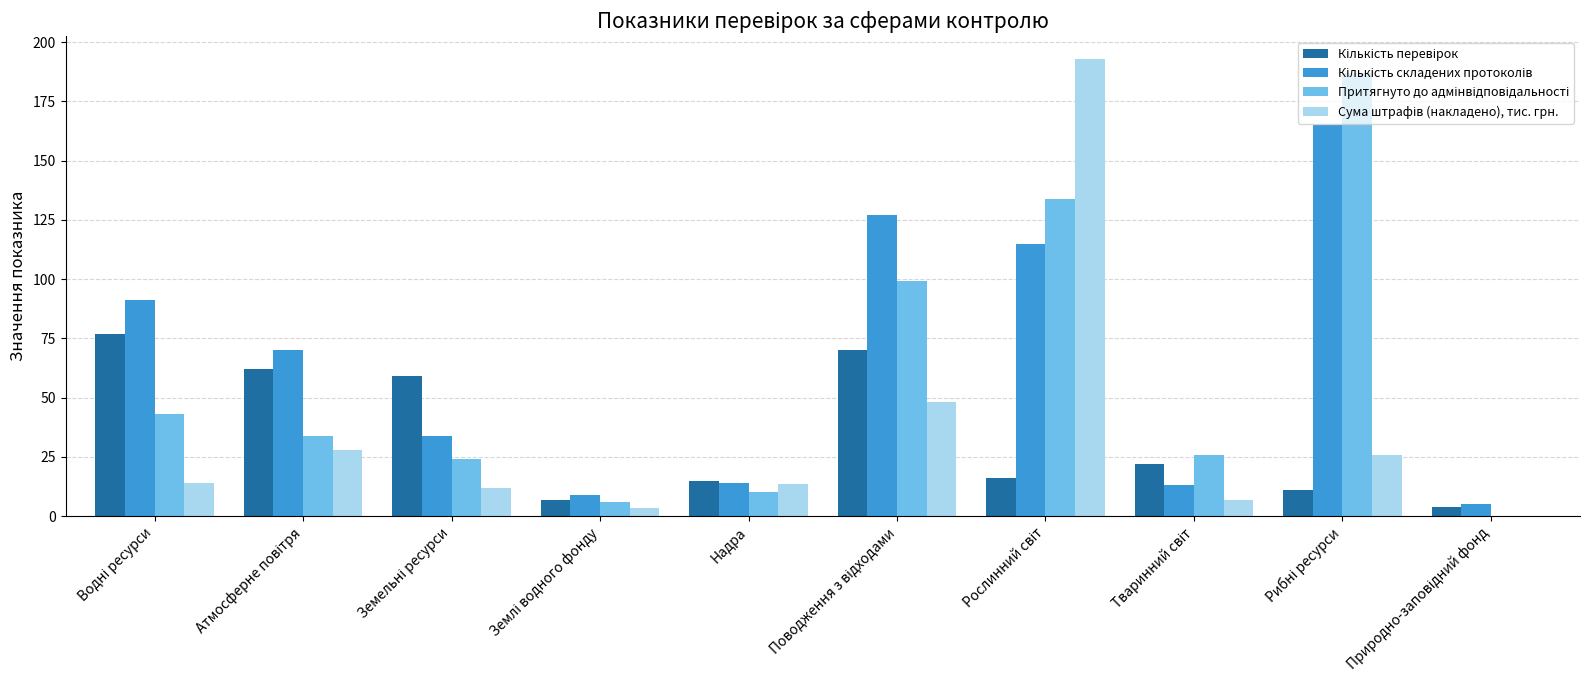

How many groups of bars are there?

10